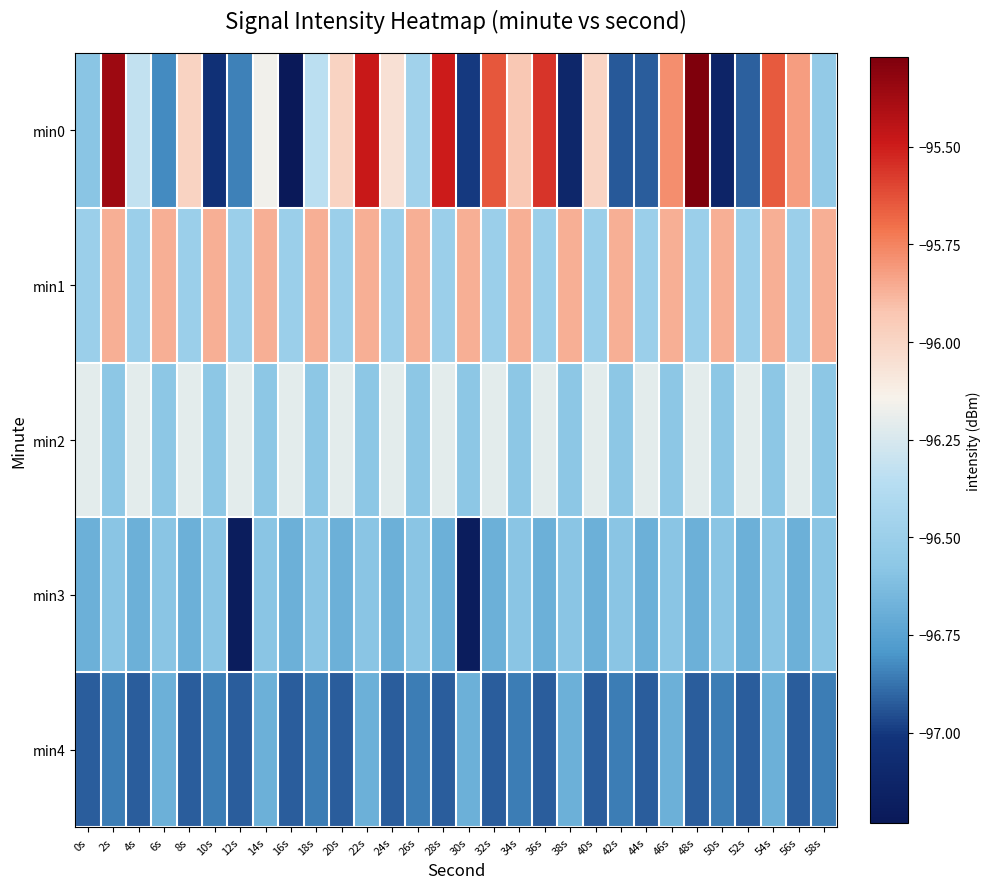

At which category is the sum across all series the highest?

22s